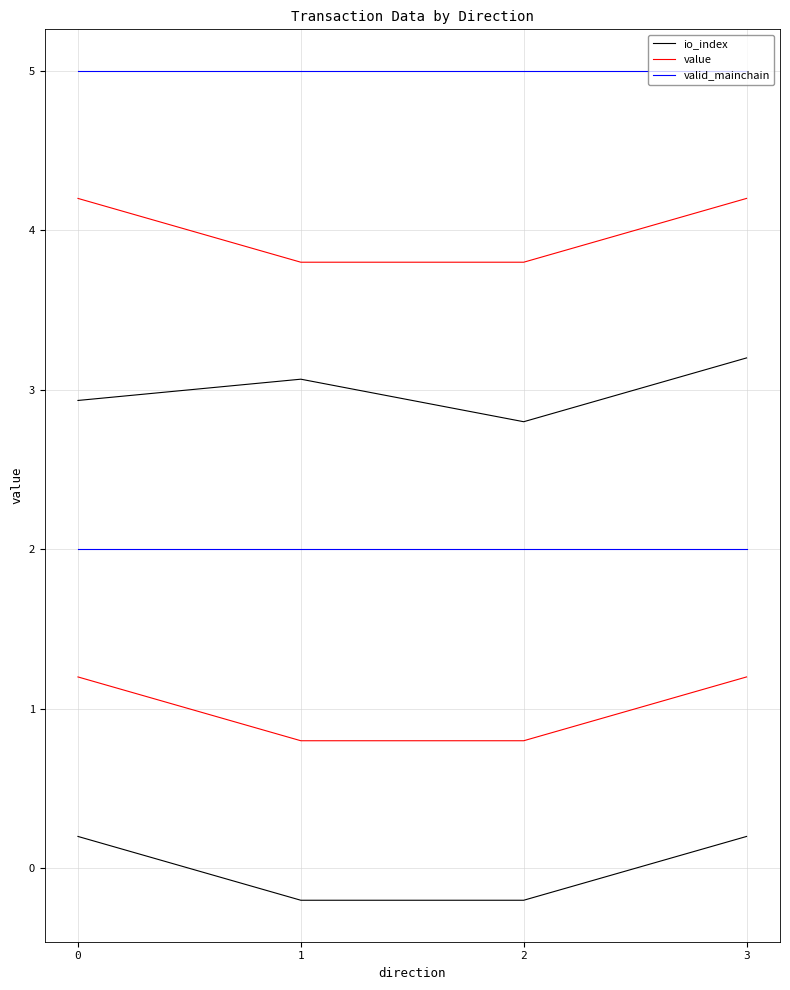

Is the value of io_index at 3 greater than the value of value at 1?

No